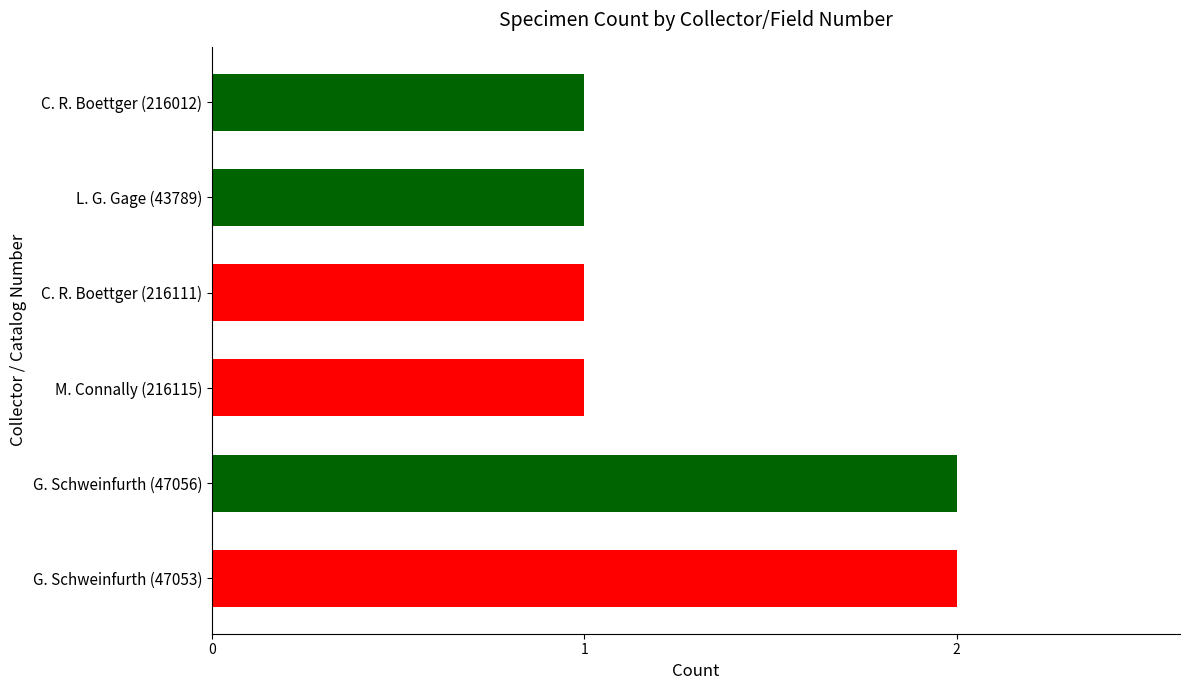

What is the label of the 4th bar from the top?

M. Connally (216115)